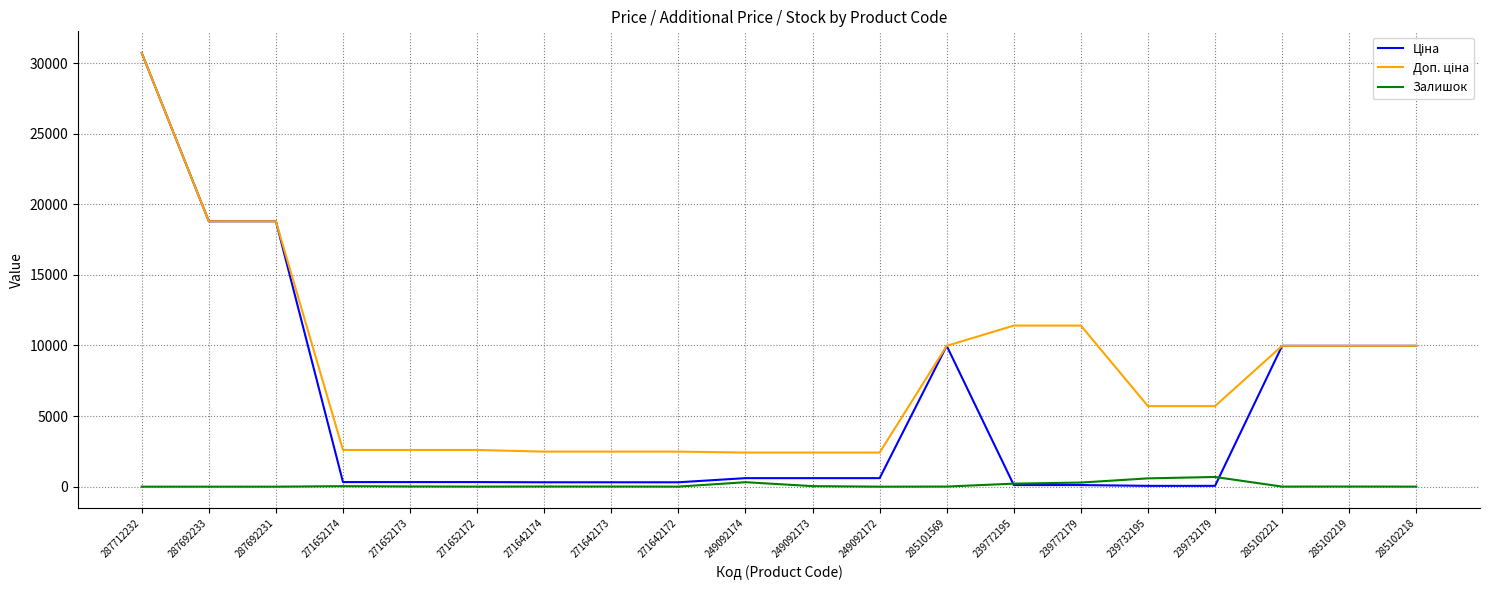

What is the total value across all series at 287692231?

37593.6